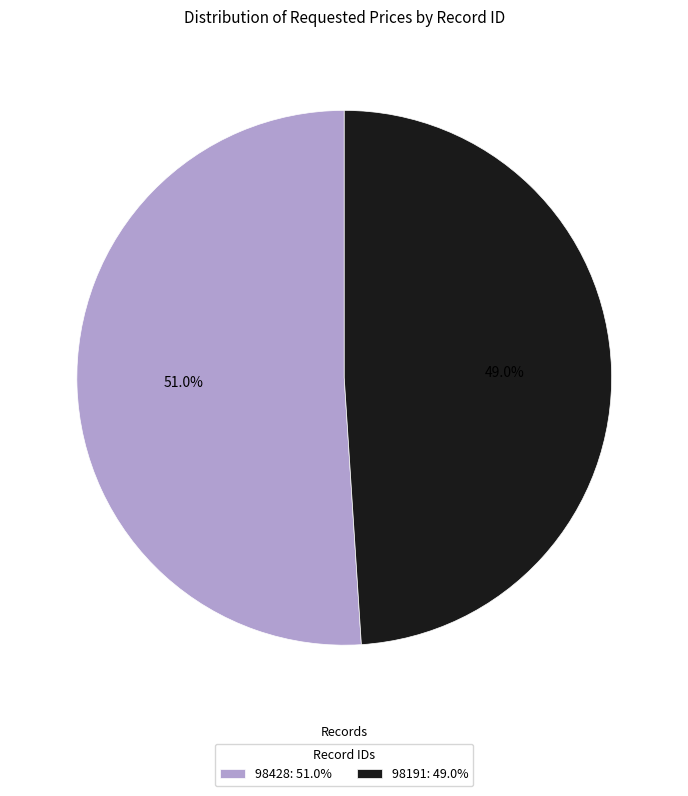

Which has a higher value, 98428: 51.0% or 98191: 49.0%?

98428: 51.0%